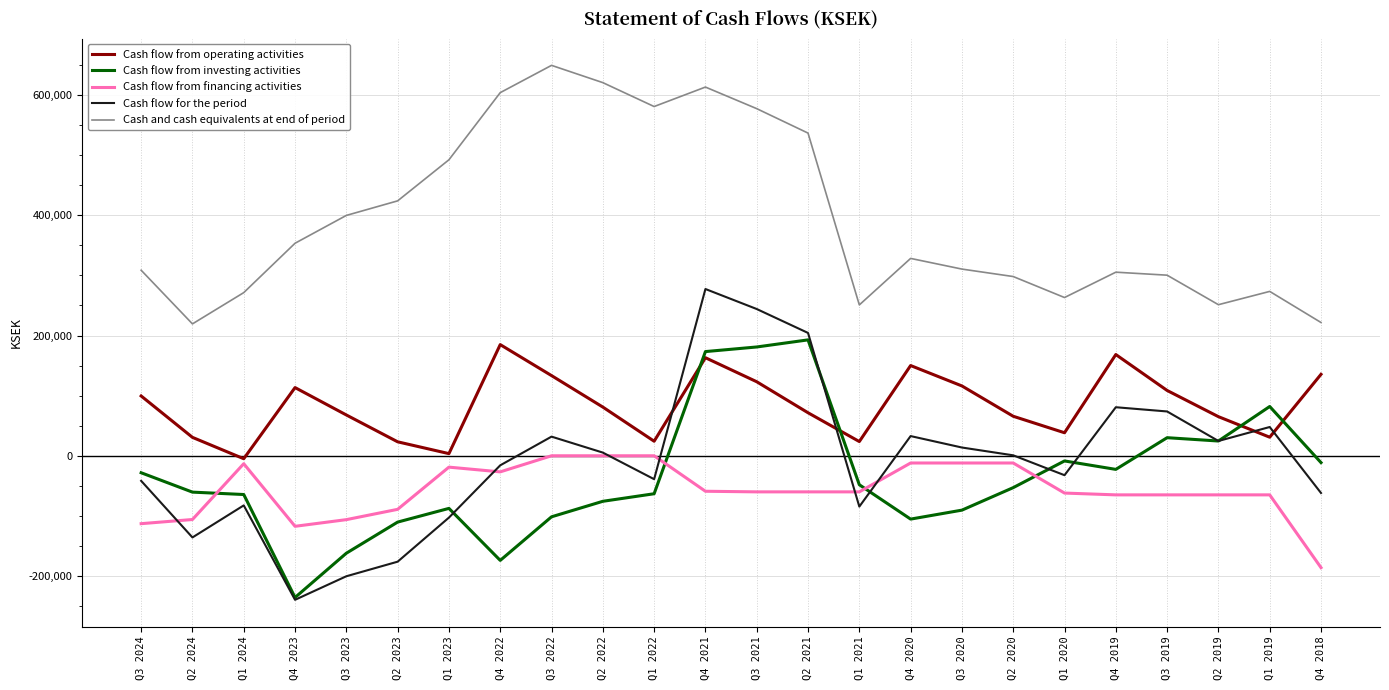

What is the difference between the maximum and second lowest values in the Cash flow from investing activities series?

366699